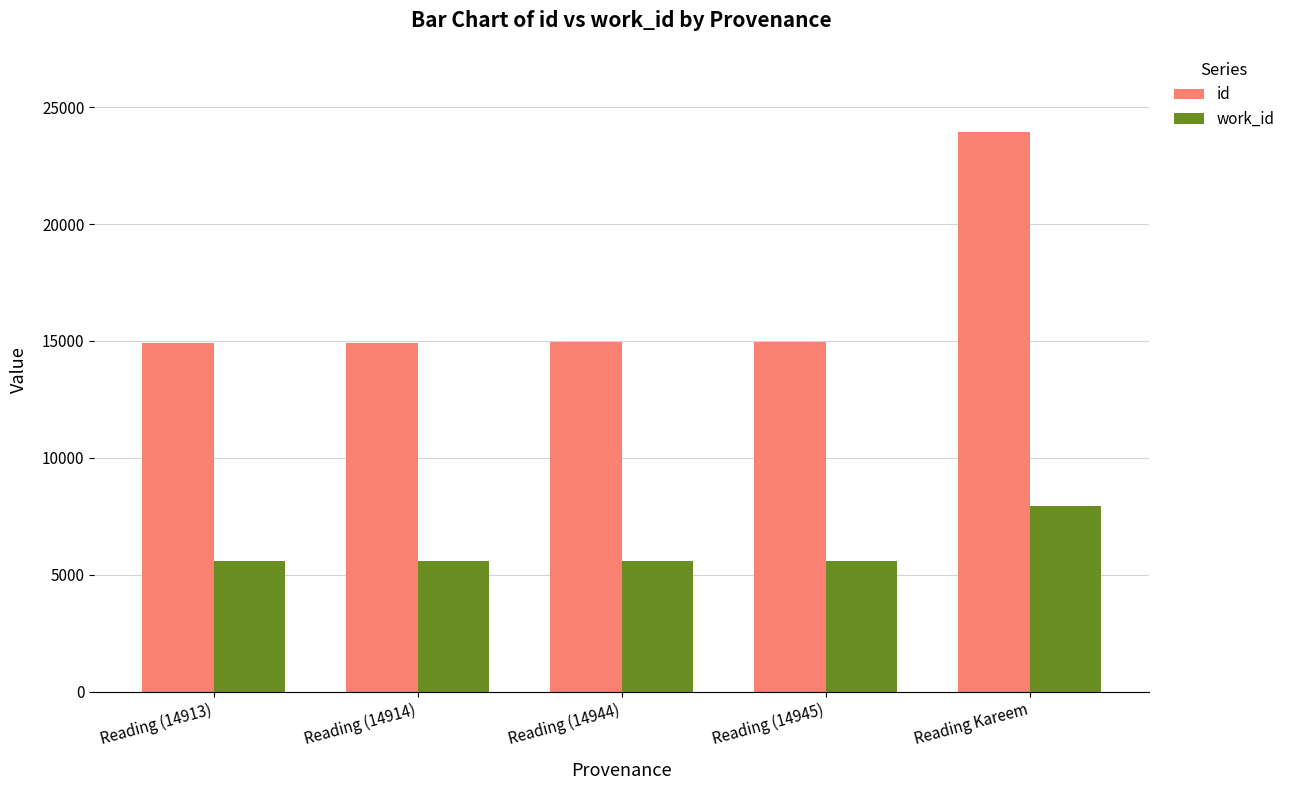

What are all the series names shown in the legend?

id, work_id